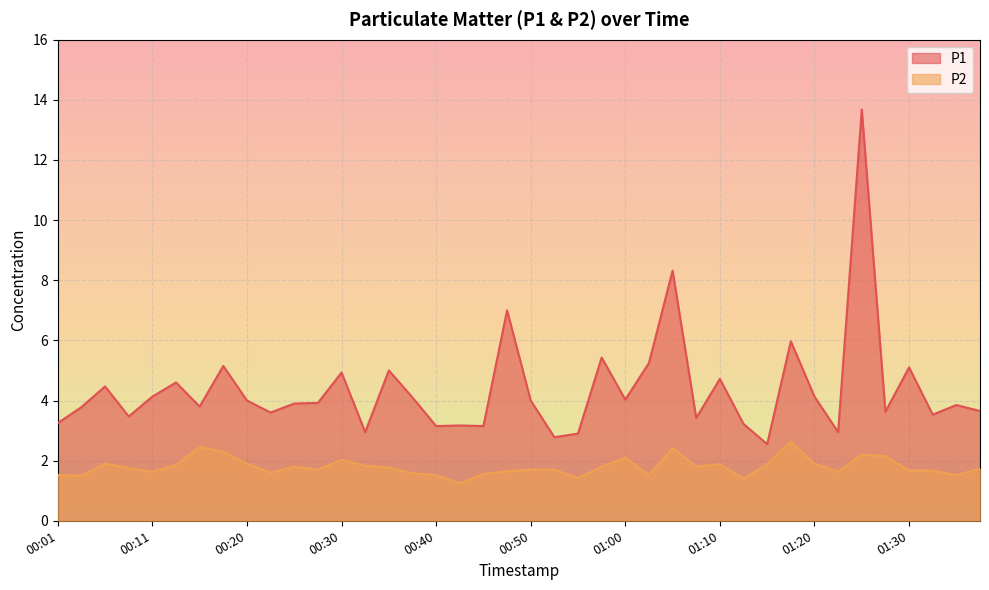

The value of P2 at 01:30 is 1.7. True or false?

True